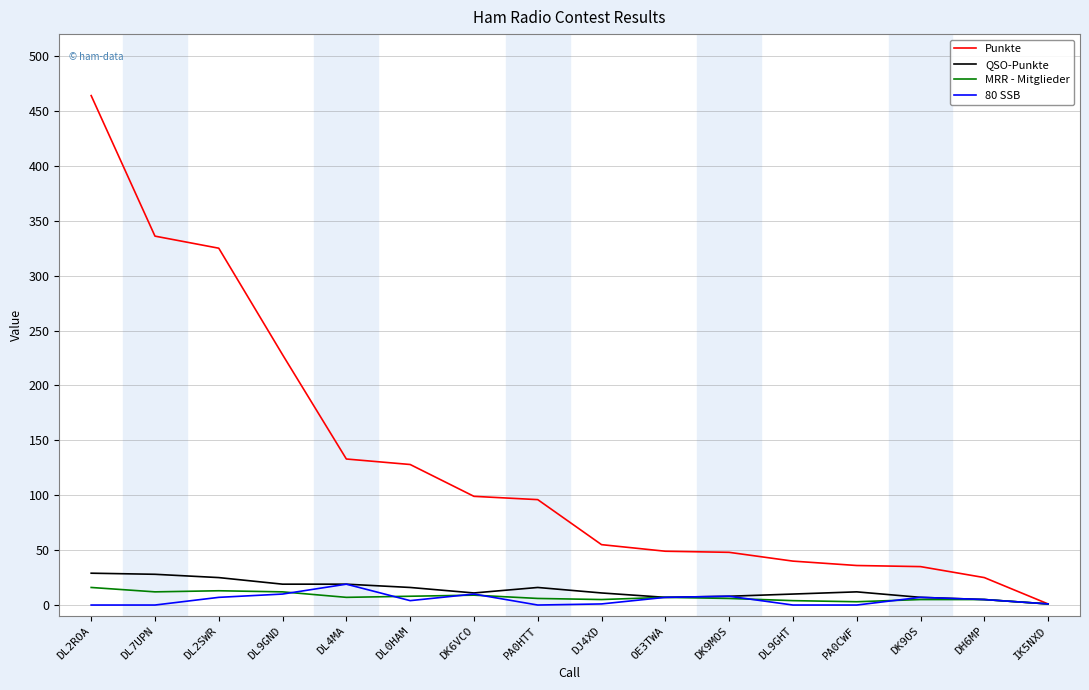

Which series has the largest range (max minus min)?

Punkte